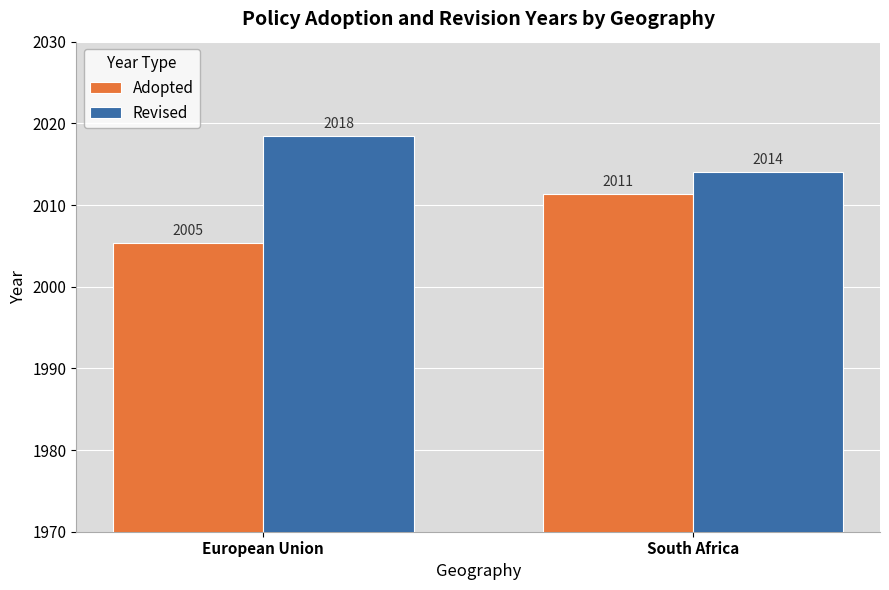

Which category has the highest value in the Adopted series?

South Africa